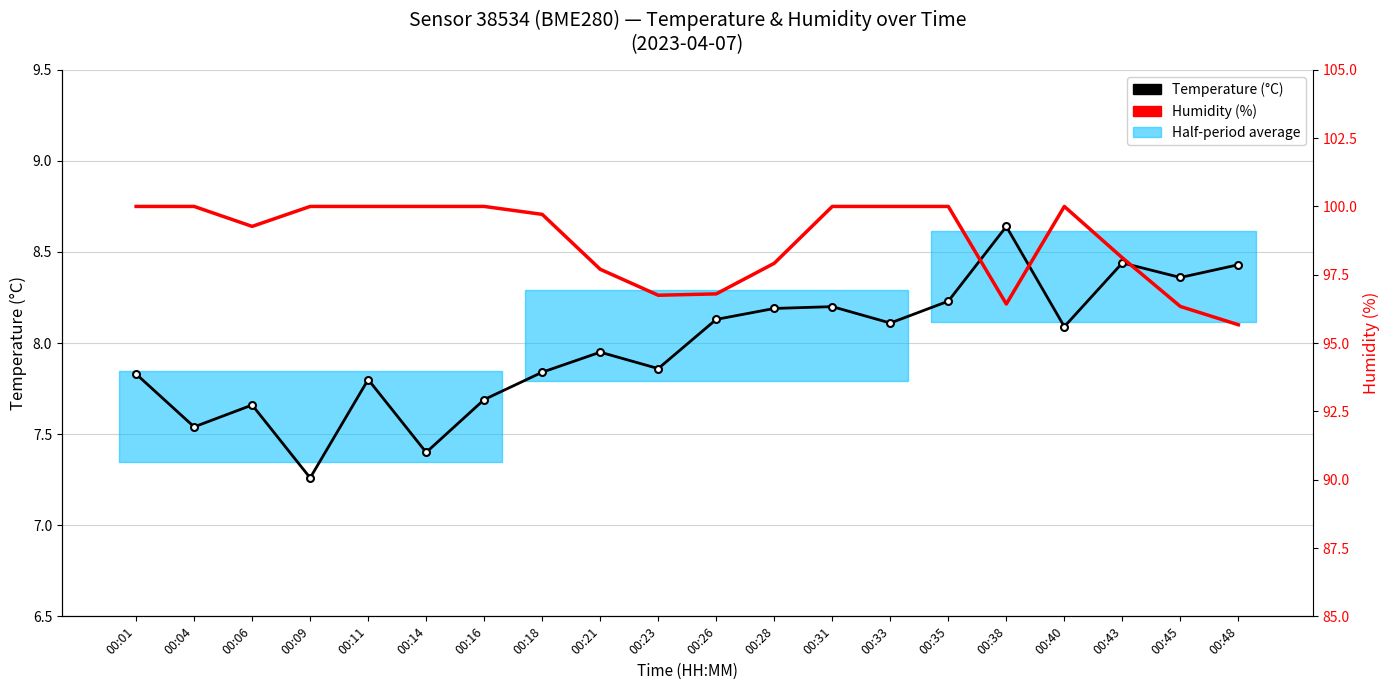

The Temperature (°C) series shows 7.3 at 00:09. True or false?

True